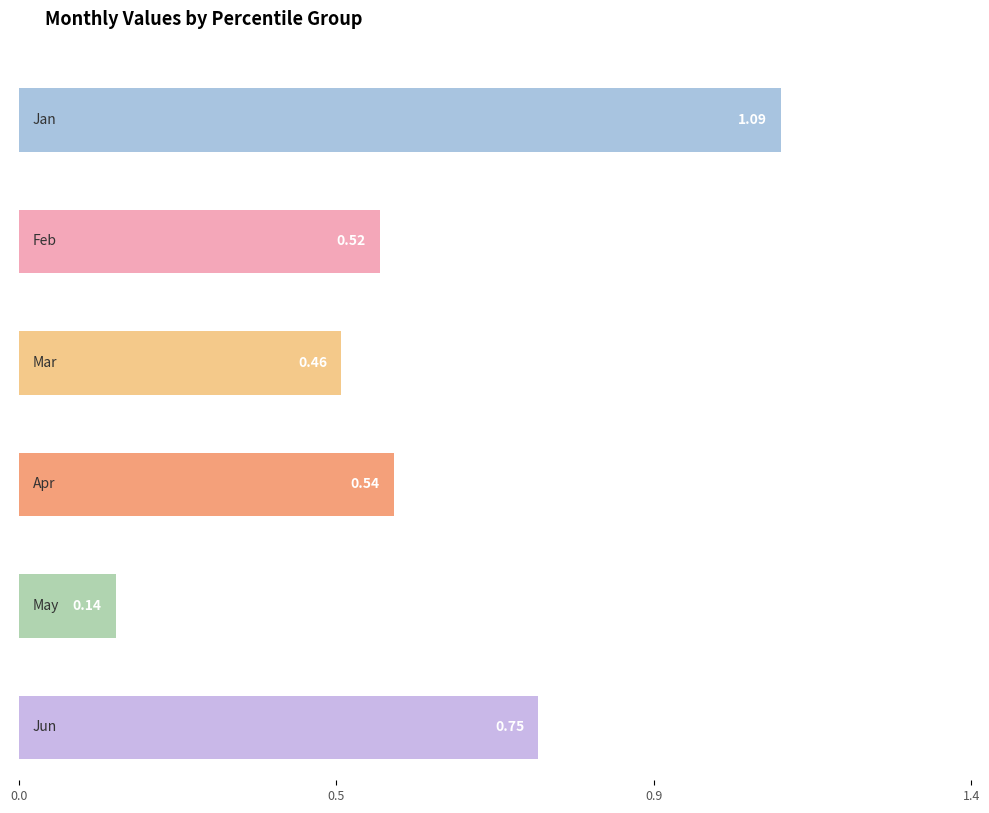

Which series has the largest total across all categories?

Jan